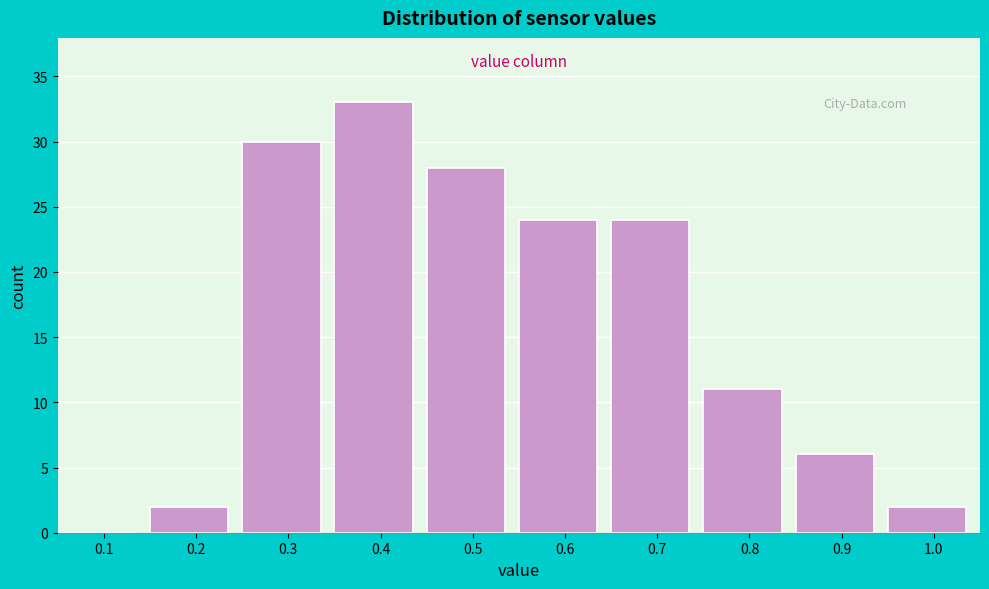

Reading right to left, what are all the values shown in this chart?

1.0=2	0.9=6	0.8=11	0.7=24	0.6=24	0.5=28	0.4=33	0.3=30	0.2=2	0.1=0